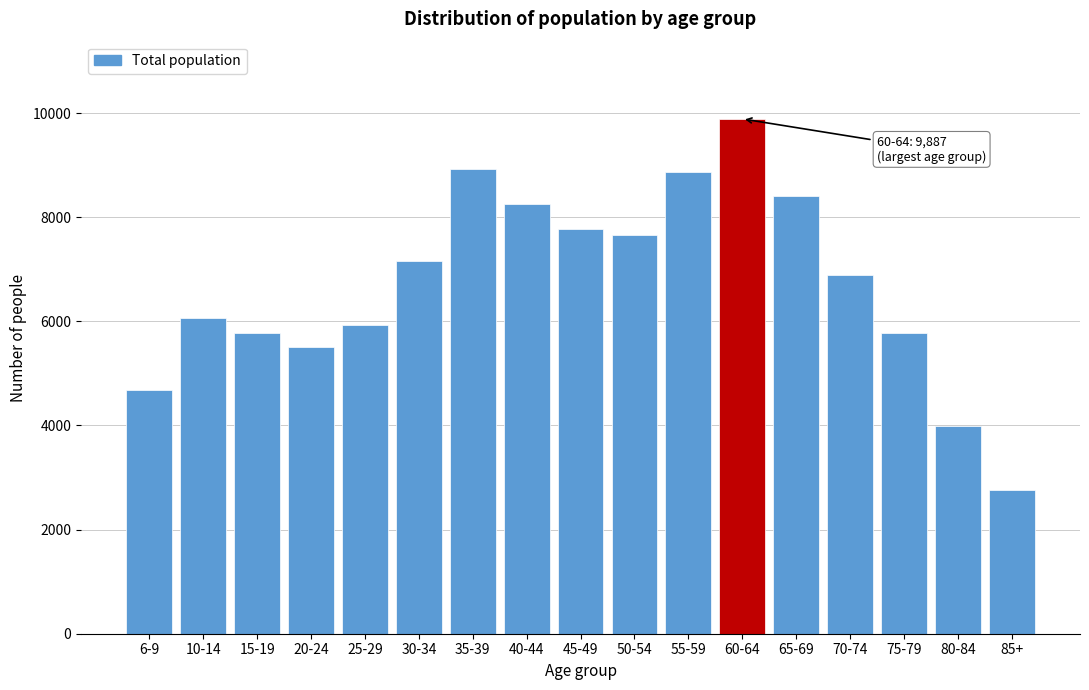

Reading left to right, list all the values displayed in this chart.

4678	6062	5780	5513	5924	7156	8927	8243	7766	7659	8868	9887	8399	6898	5780	3982	2758